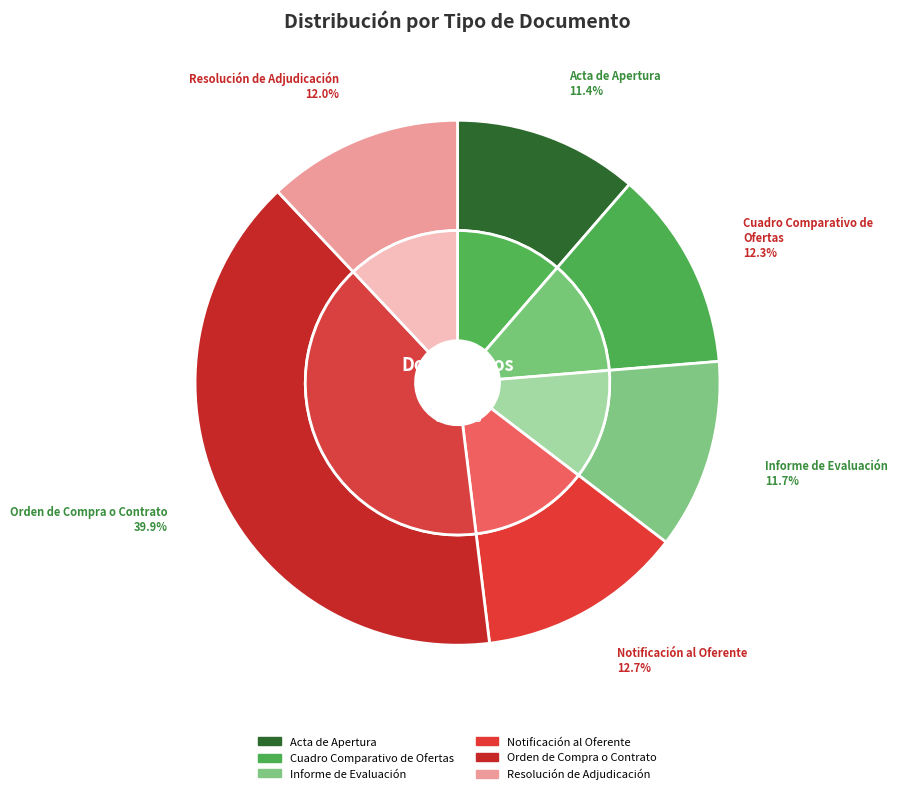

Does Acta de Apertura represent more than half of the total?

No